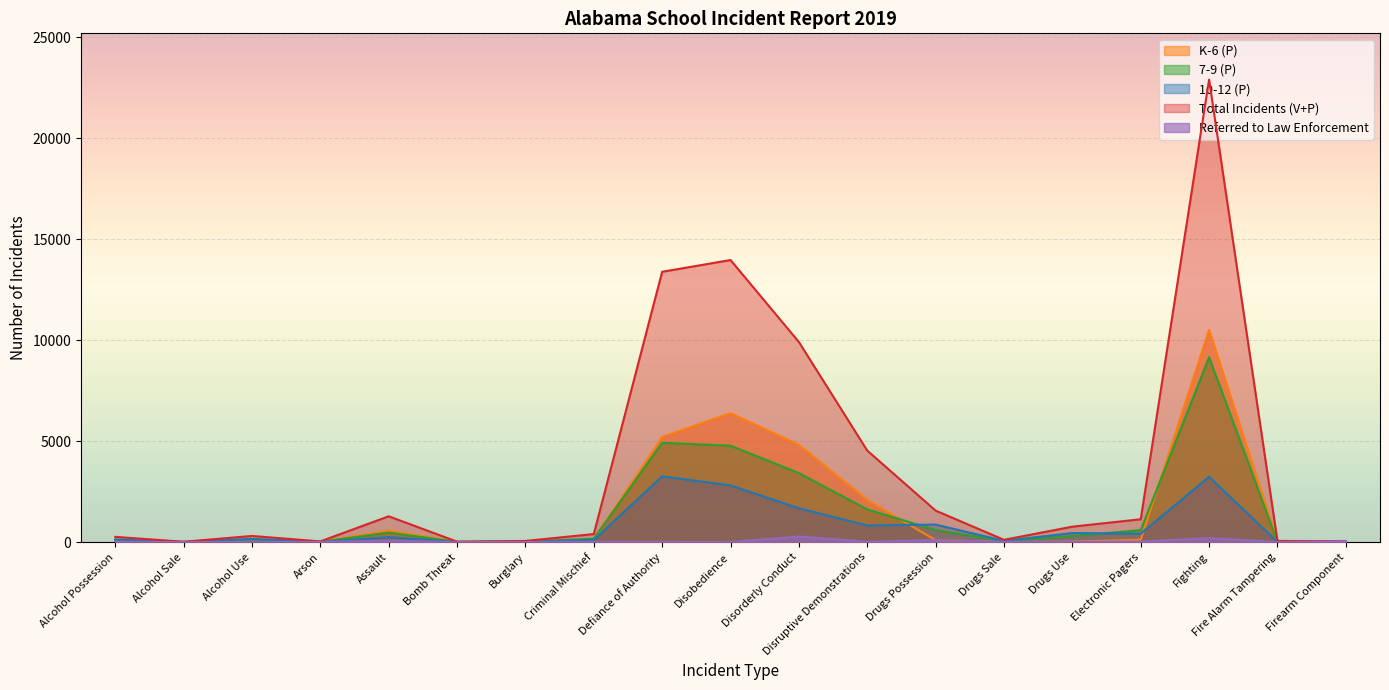

Rank the series by their maximum value, from highest to lowest.

Total Incidents (V+P), K-6 (P), 7-9 (P), 10-12 (P), Referred to Law Enforcement